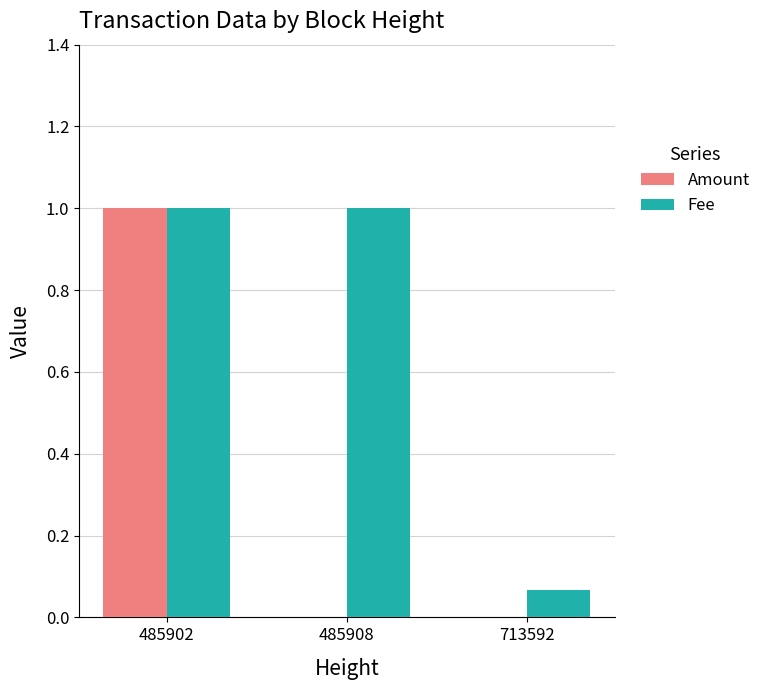

At which label is Fee closest to 0?

713592